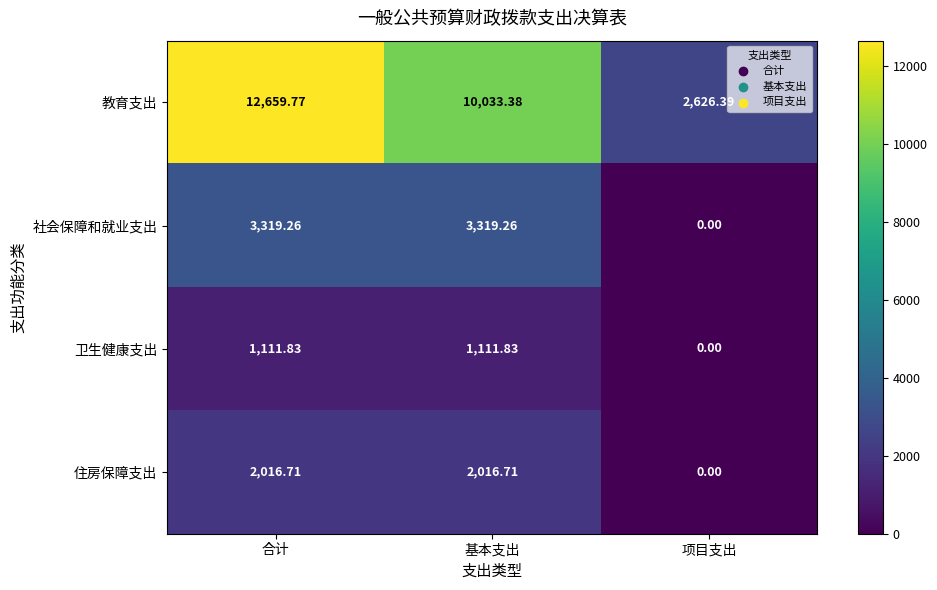

Which series has the largest range (max minus min)?

教育支出